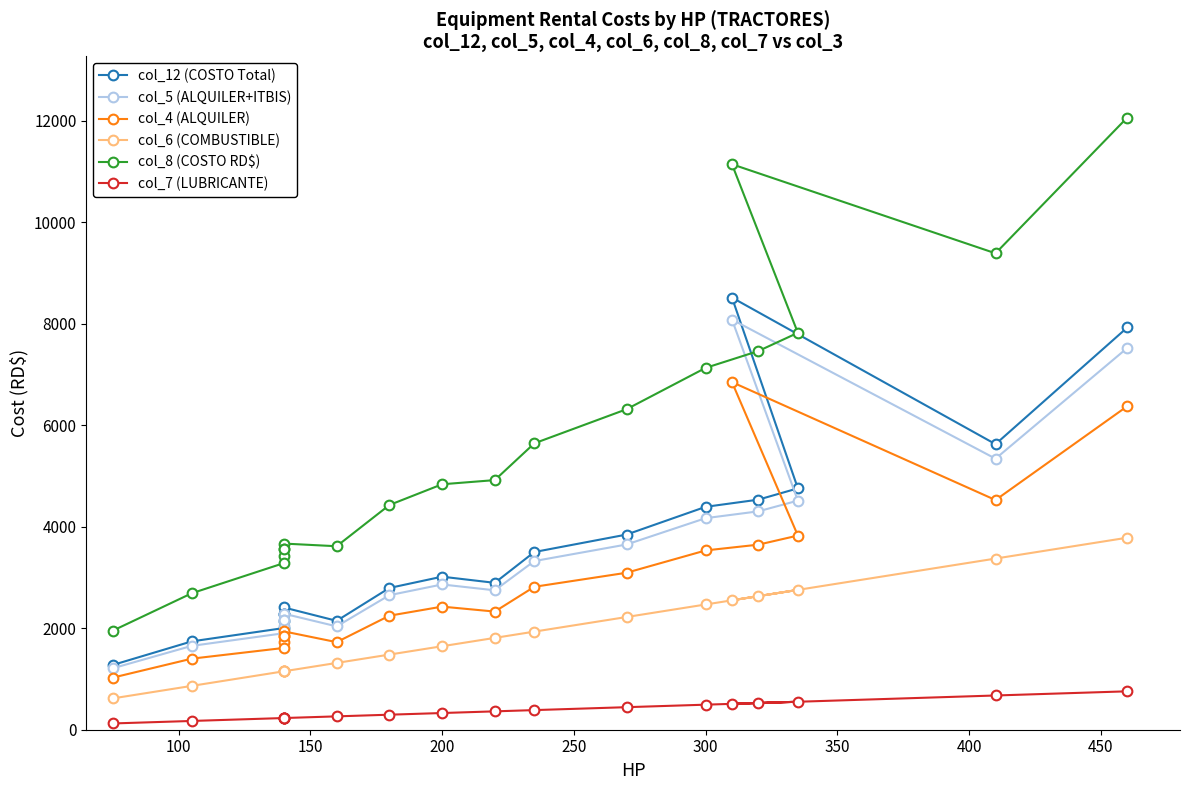

List the series in order of their peak value, lowest first.

col_7 (LUBRICANTE), col_6 (COMBUSTIBLE), col_4 (ALQUILER), col_5 (ALQUILER+ITBIS), col_12 (COSTO Total), col_8 (COSTO RD$)